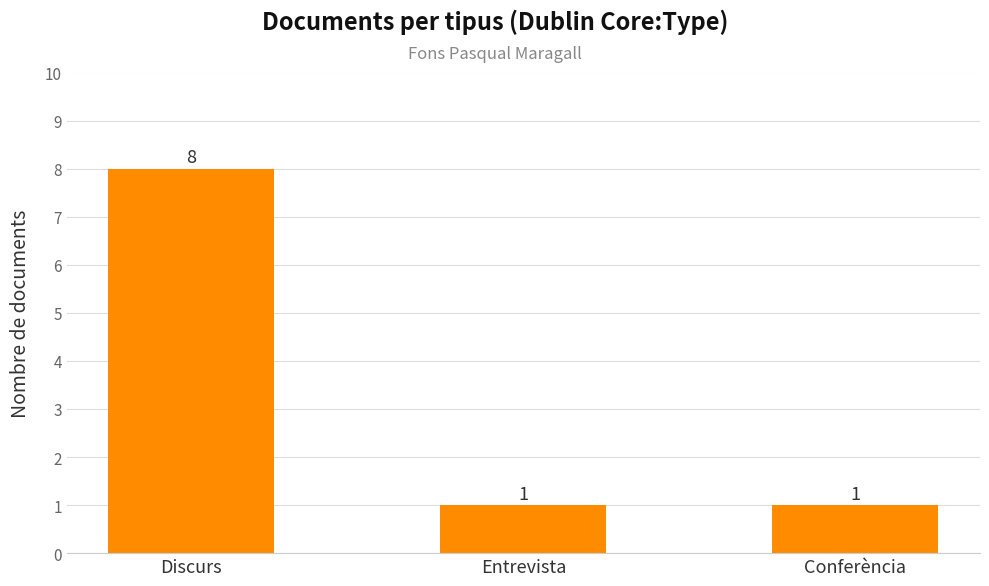

What is the difference between the maximum and minimum values?

7